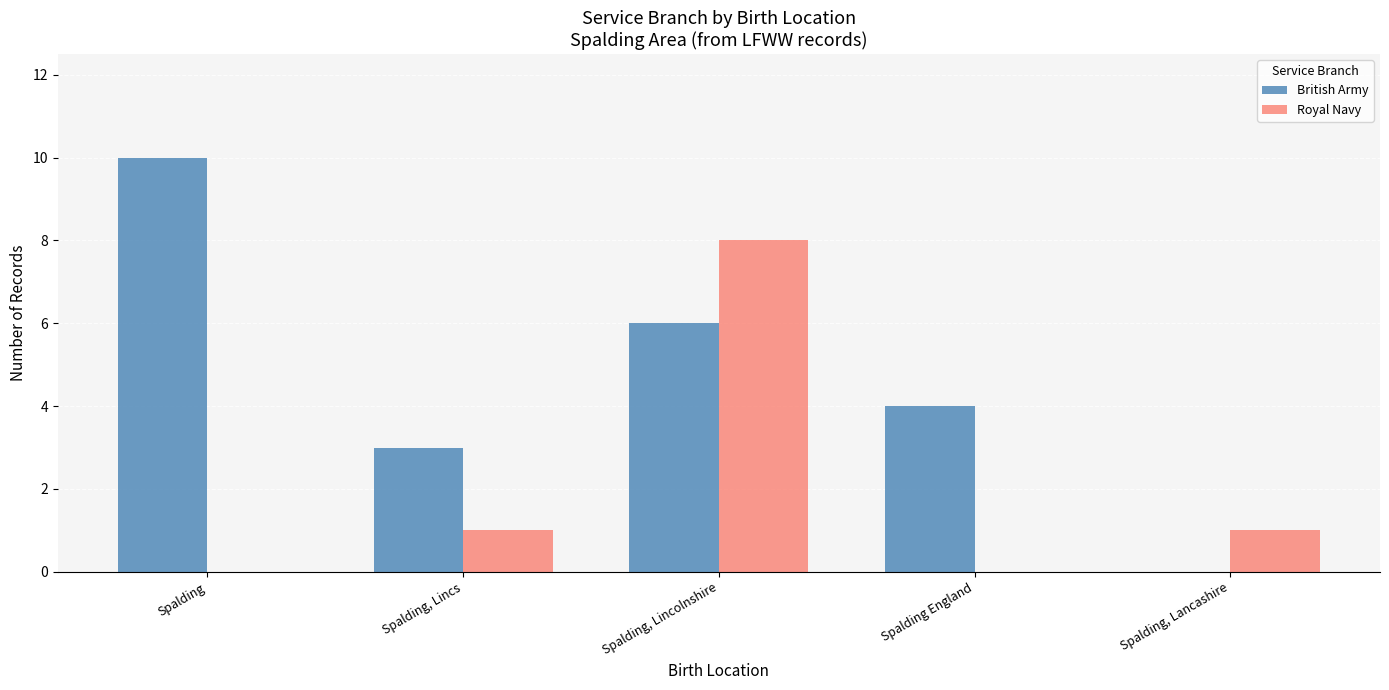

How many groups of bars are there?

5